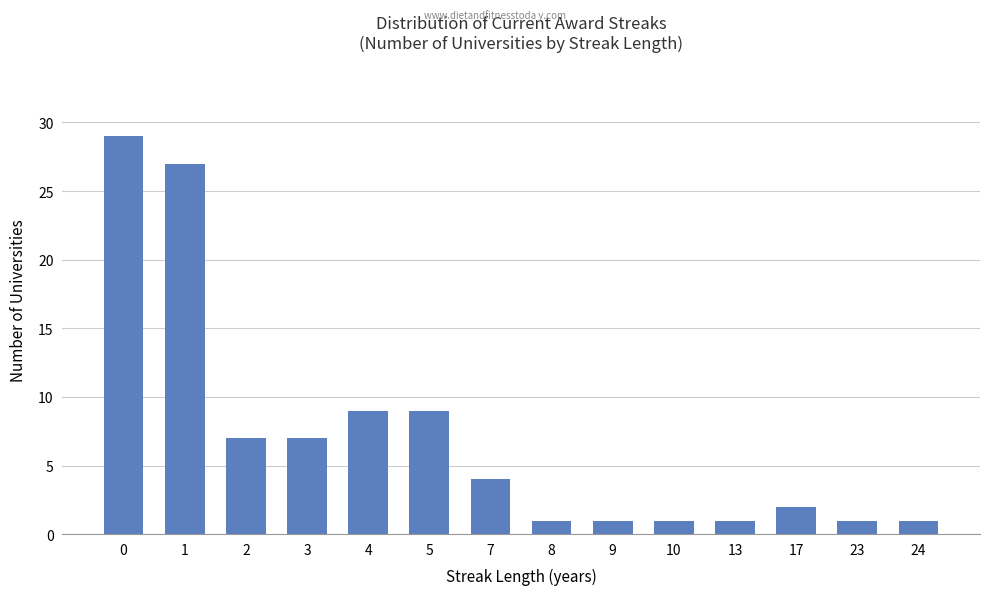

What is the change in value from 0 to 2?

-22